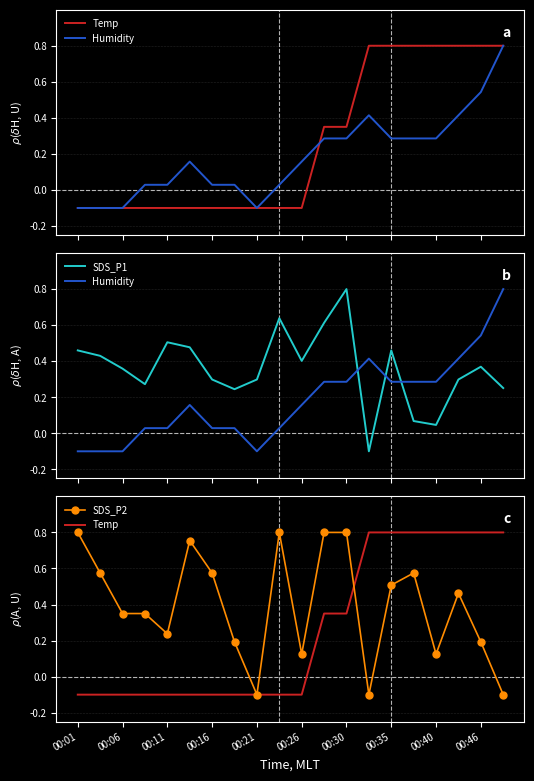

Reading left to right, list all the values displayed in this chart.

Temp: -0.1	-0.1	-0.1	-0.1	-0.1	-0.1	-0.1	-0.1	-0.1	-0.1	-0.1	0.3	0.3	0.8	0.8	0.8	0.8	0.8	0.8	0.8
Humidity: -0.1	-0.1	-0.1	0.0	0.0	0.2	0.0	0.0	-0.1	0.0	0.2	0.3	0.3	0.4	0.3	0.3	0.3	0.4	0.5	0.8
SDS_P1: 0.5	0.4	0.4	0.3	0.5	0.5	0.3	0.2	0.3	0.6	0.4	0.6	0.8	-0.1	0.5	0.1	0.0	0.3	0.4	0.3
SDS_P2: 0.8	0.6	0.3	0.3	0.2	0.8	0.6	0.2	-0.1	0.8	0.1	0.8	0.8	-0.1	0.5	0.6	0.1	0.5	0.2	-0.1